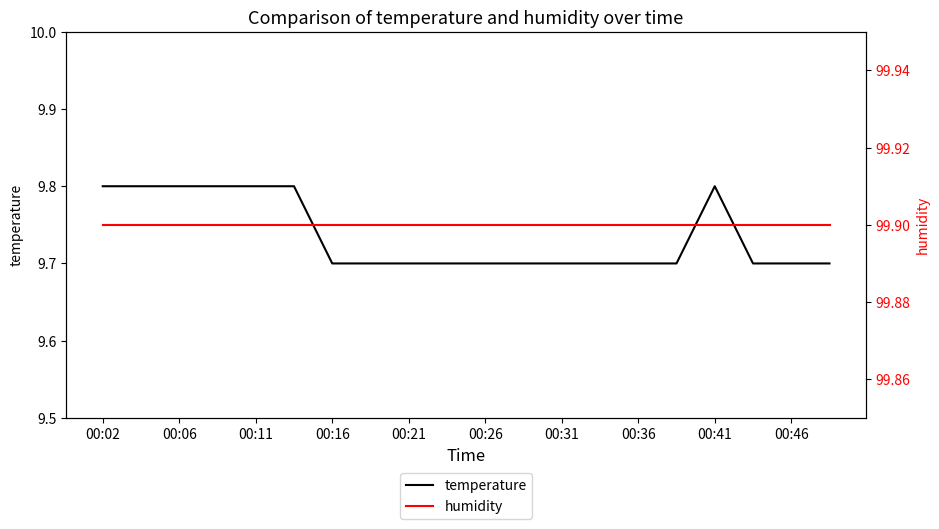

Is it true that temperature equals 14.8 at 00:31?

False